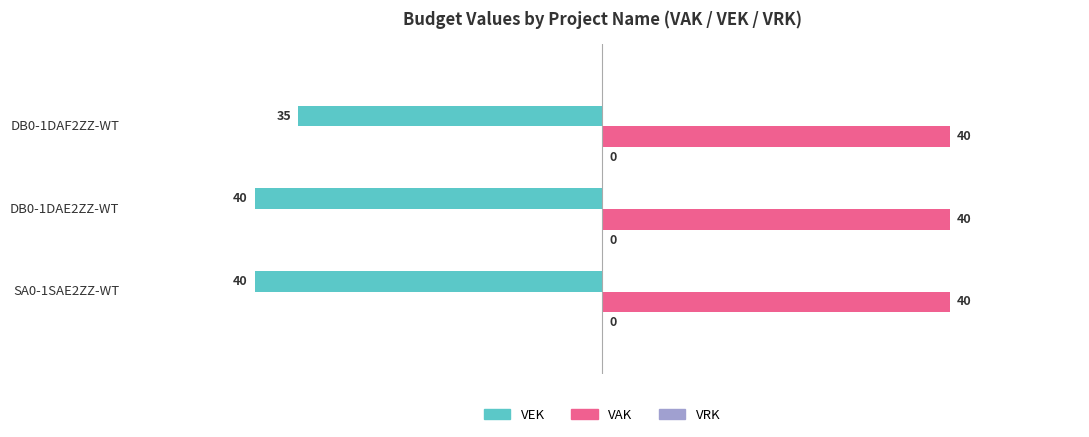

Is it true that VEK equals -40 at DB0-1DAE2ZZ-WT?

True